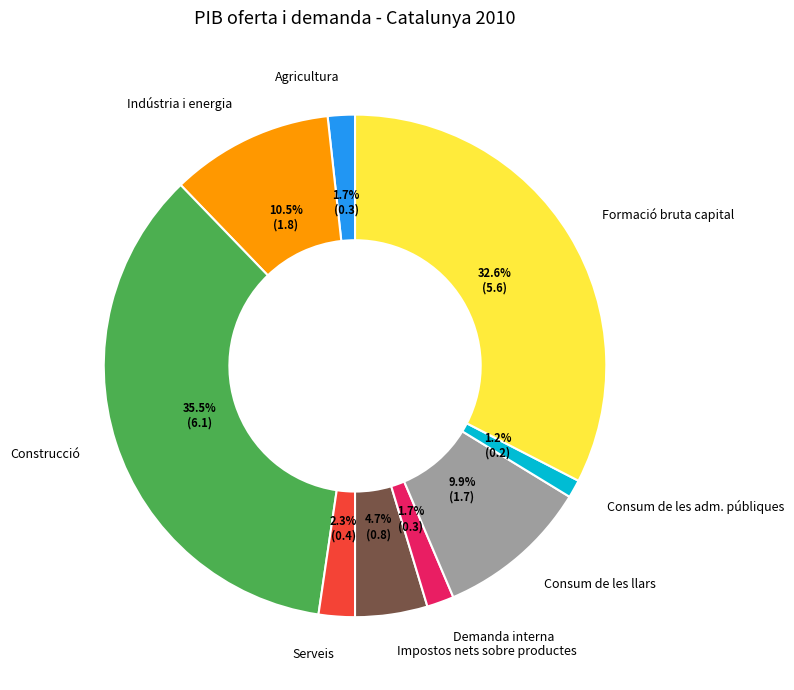

True or false: Consum de les llars accounts for 10% of the total.

True